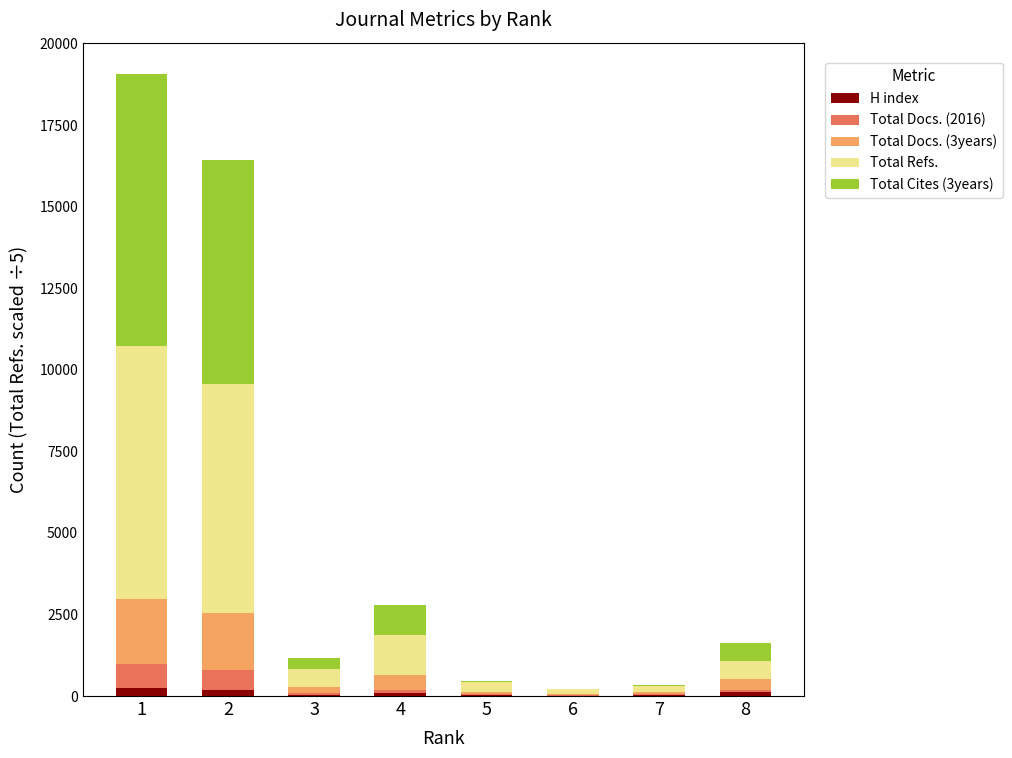

Are the bars grouped side by side (vs. stacked)?

No